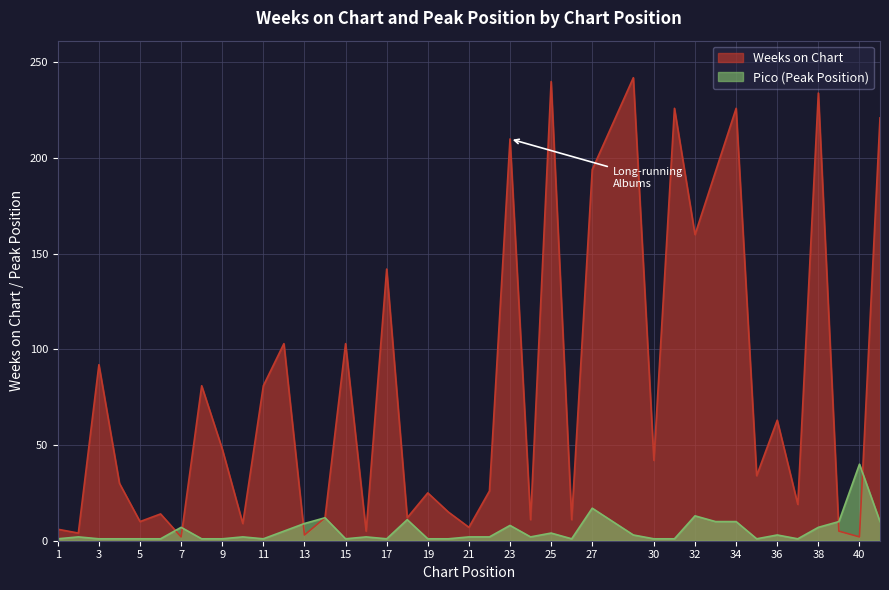

At which category does the chart reach its peak across all series?

29